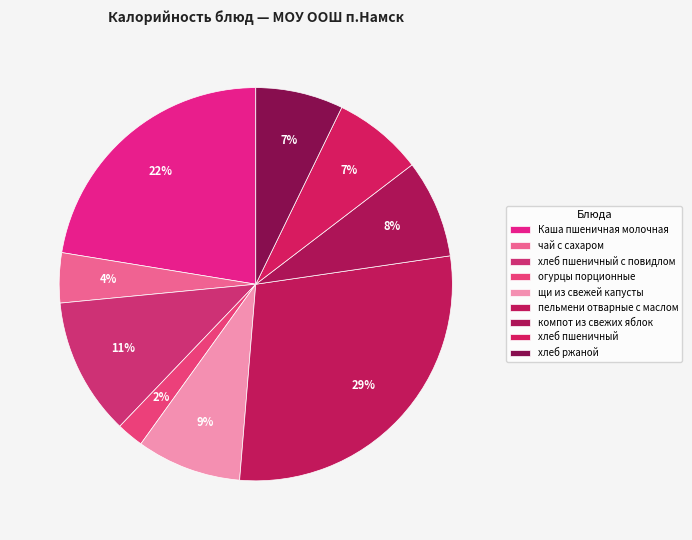

Count the number of slices in the pie.

9